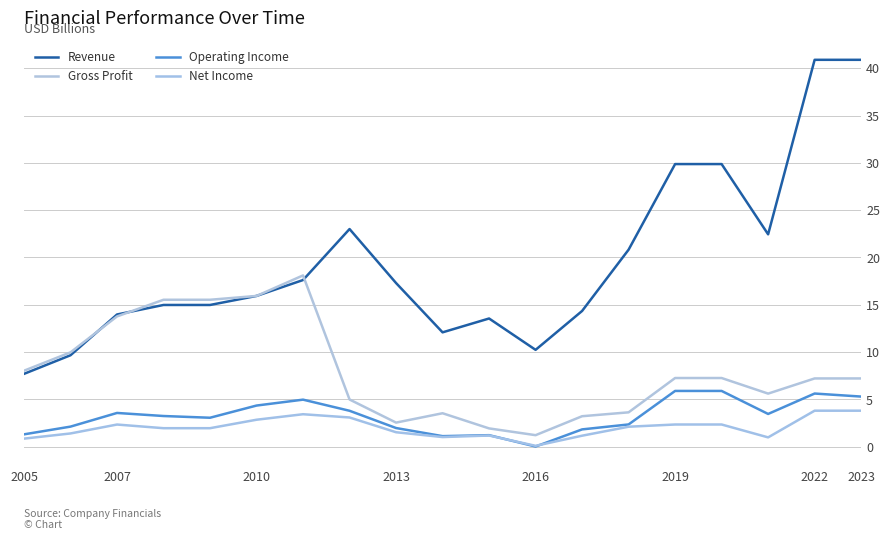

Is this an area chart (filled region under the line)?

No